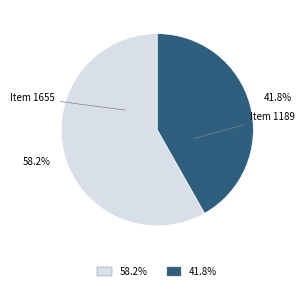

Is there any slice that represents more than half of the pie?

Yes